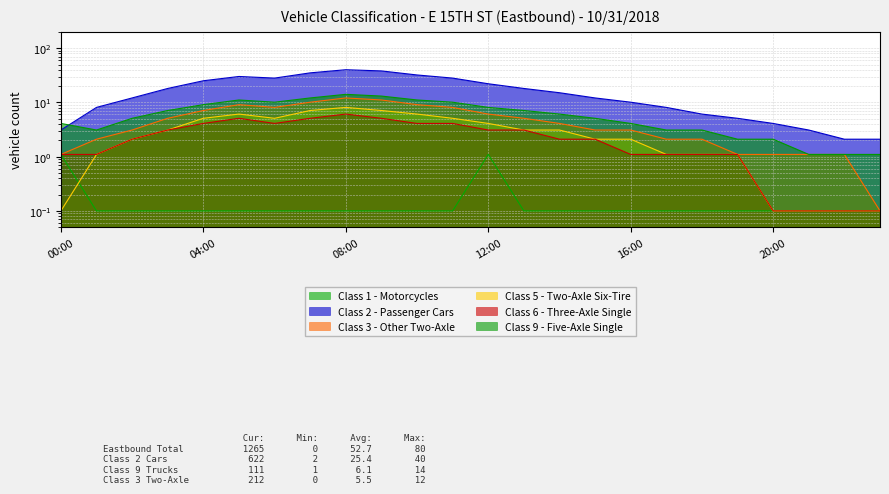

The value of Class 6 - Three-Axle Single at 02:00 is 3.0. True or false?

False